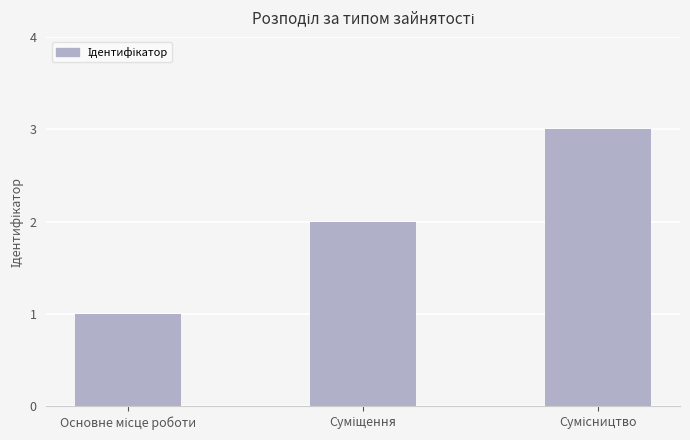

What is the greatest value displayed?

3